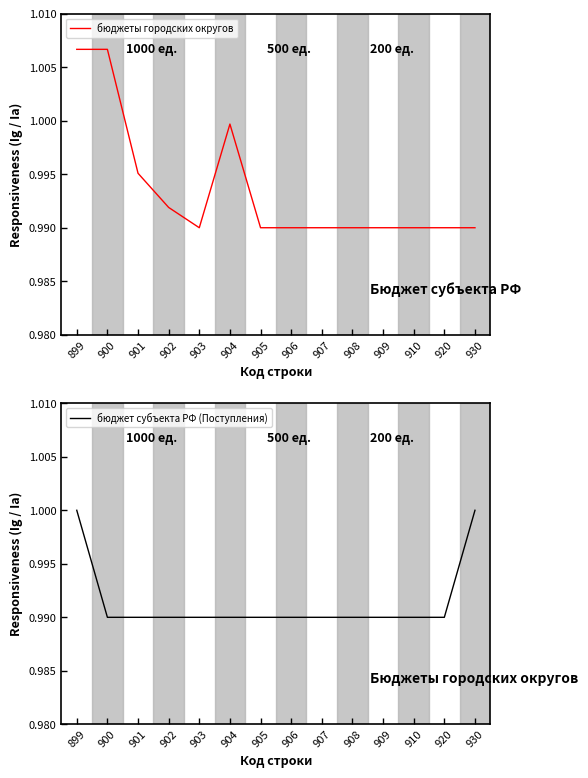

What is the highest value of the бюджеты городских округов series?

1.0